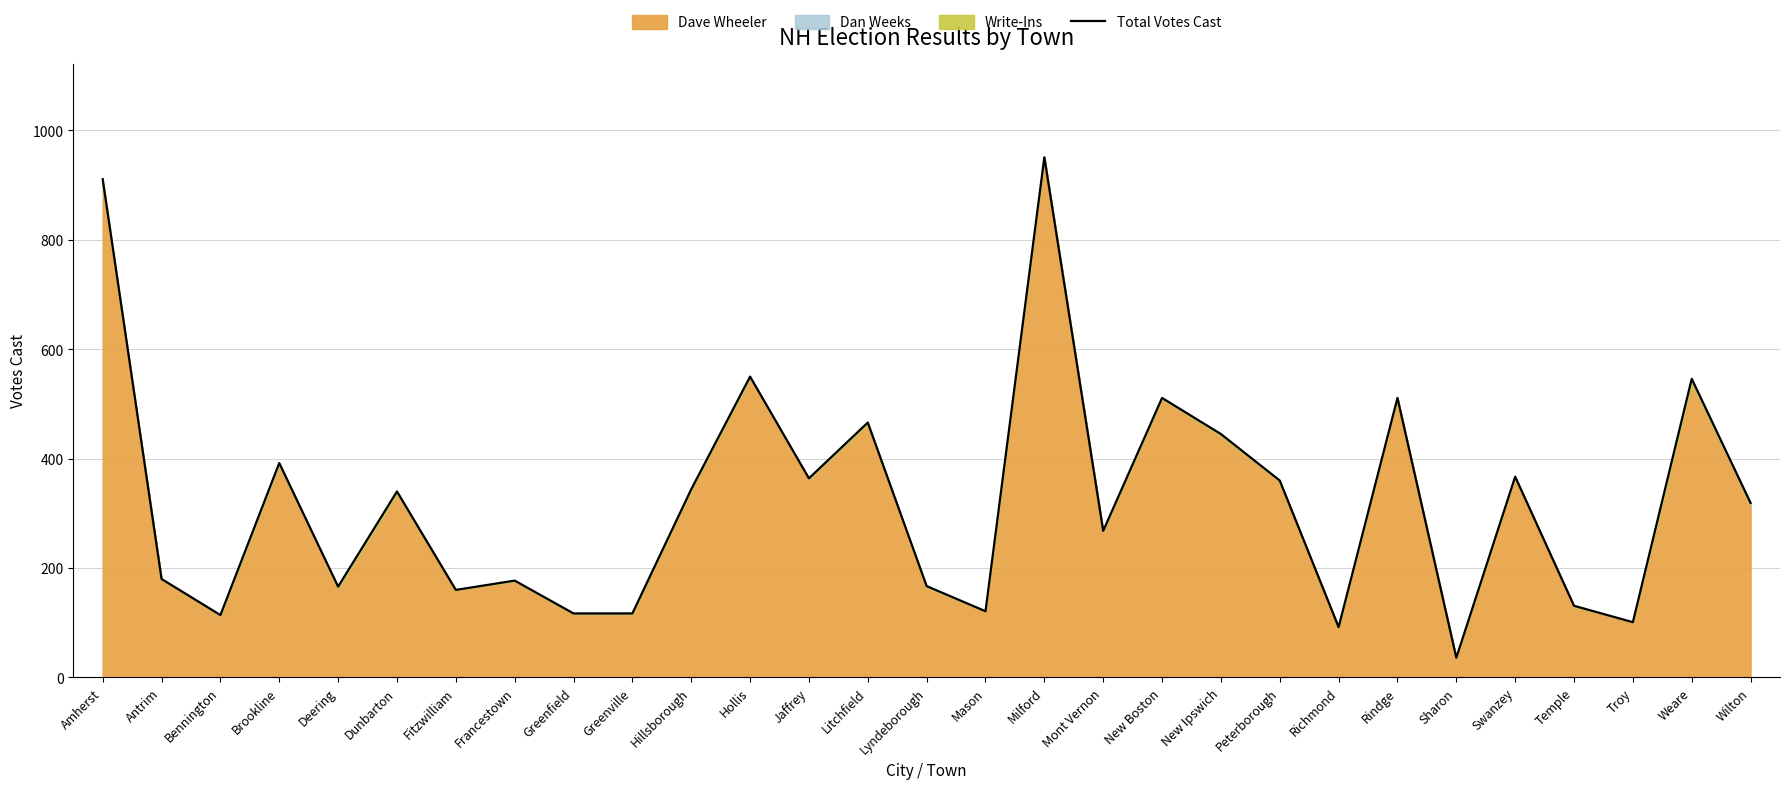

Where is the first local minimum?

Bennington